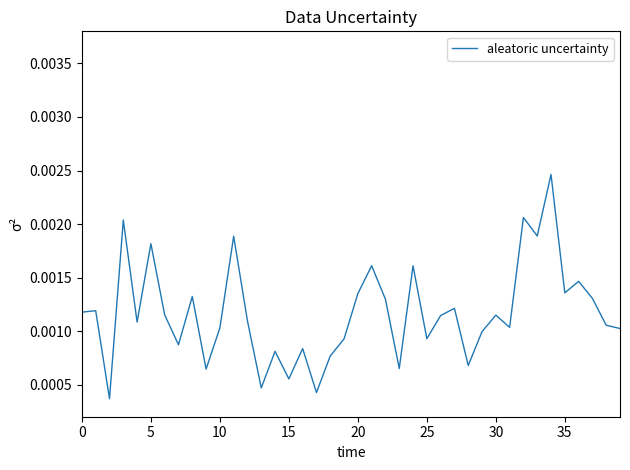

How many lines are shown in the chart?

1